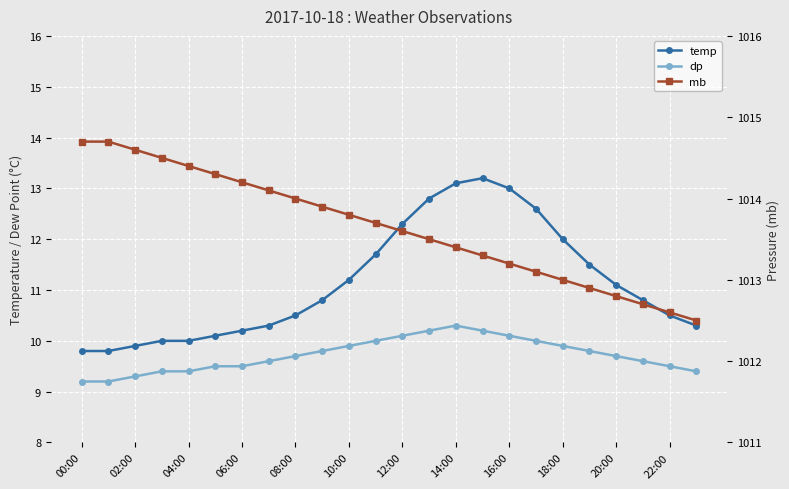

At which category does the chart reach its minimum across all series?

00:00